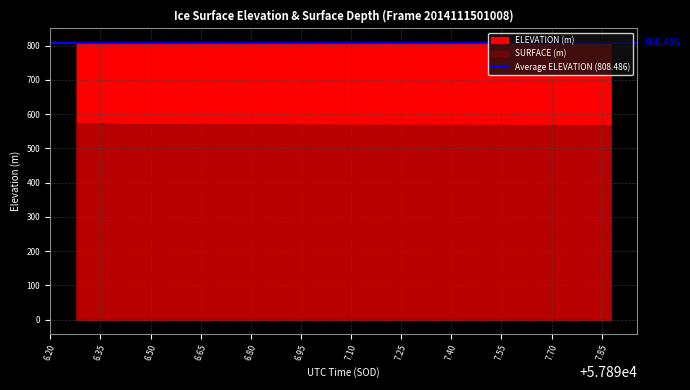

What is the spread (max minus min) of values at 57897.3031?

239.9